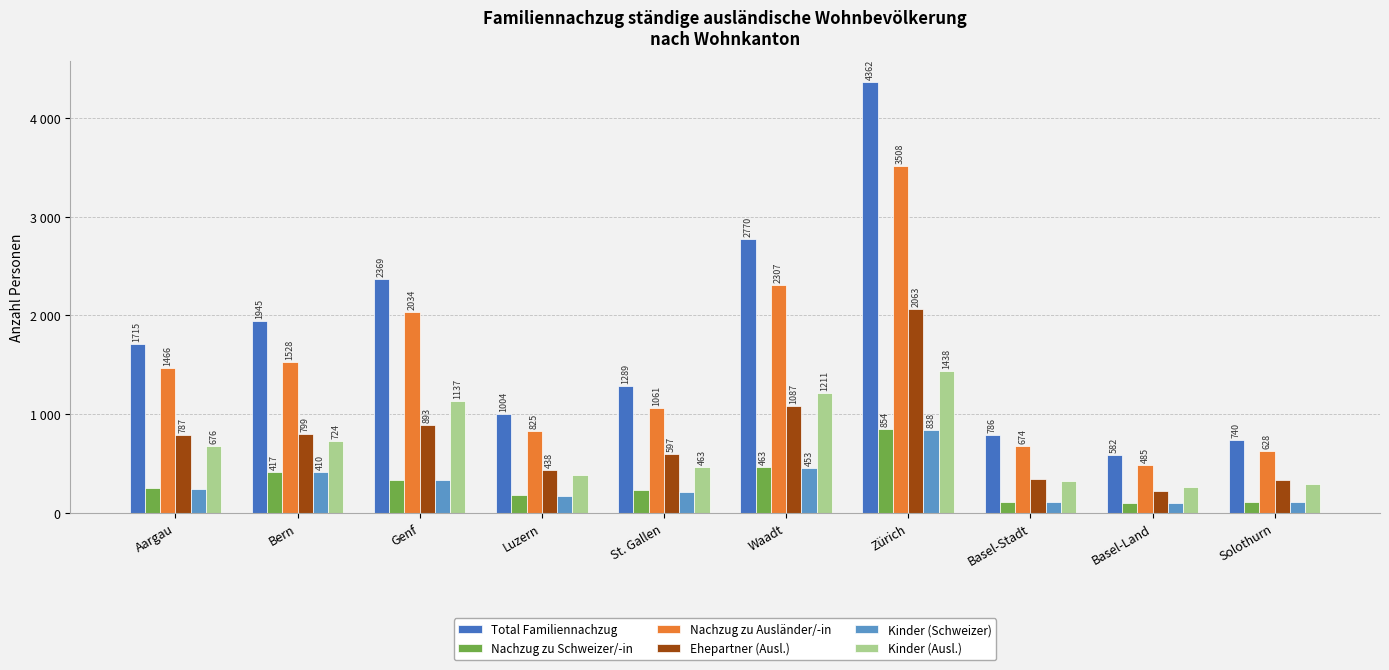

What is the average value of the Ehepartner (Ausl.) series?

757